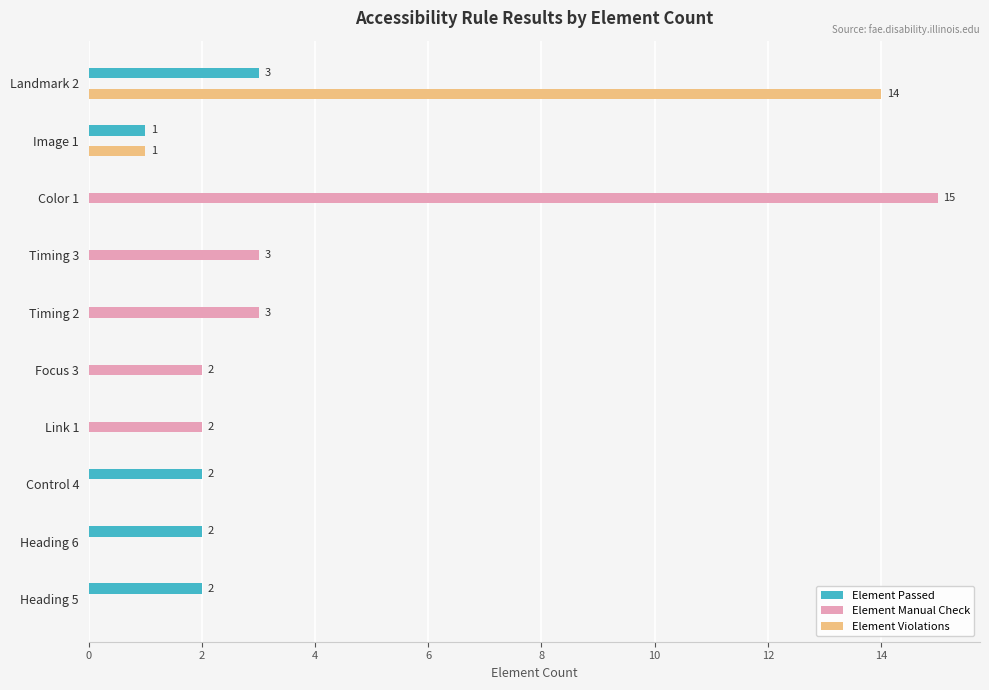

What is the sum of all Element Violations values?

15